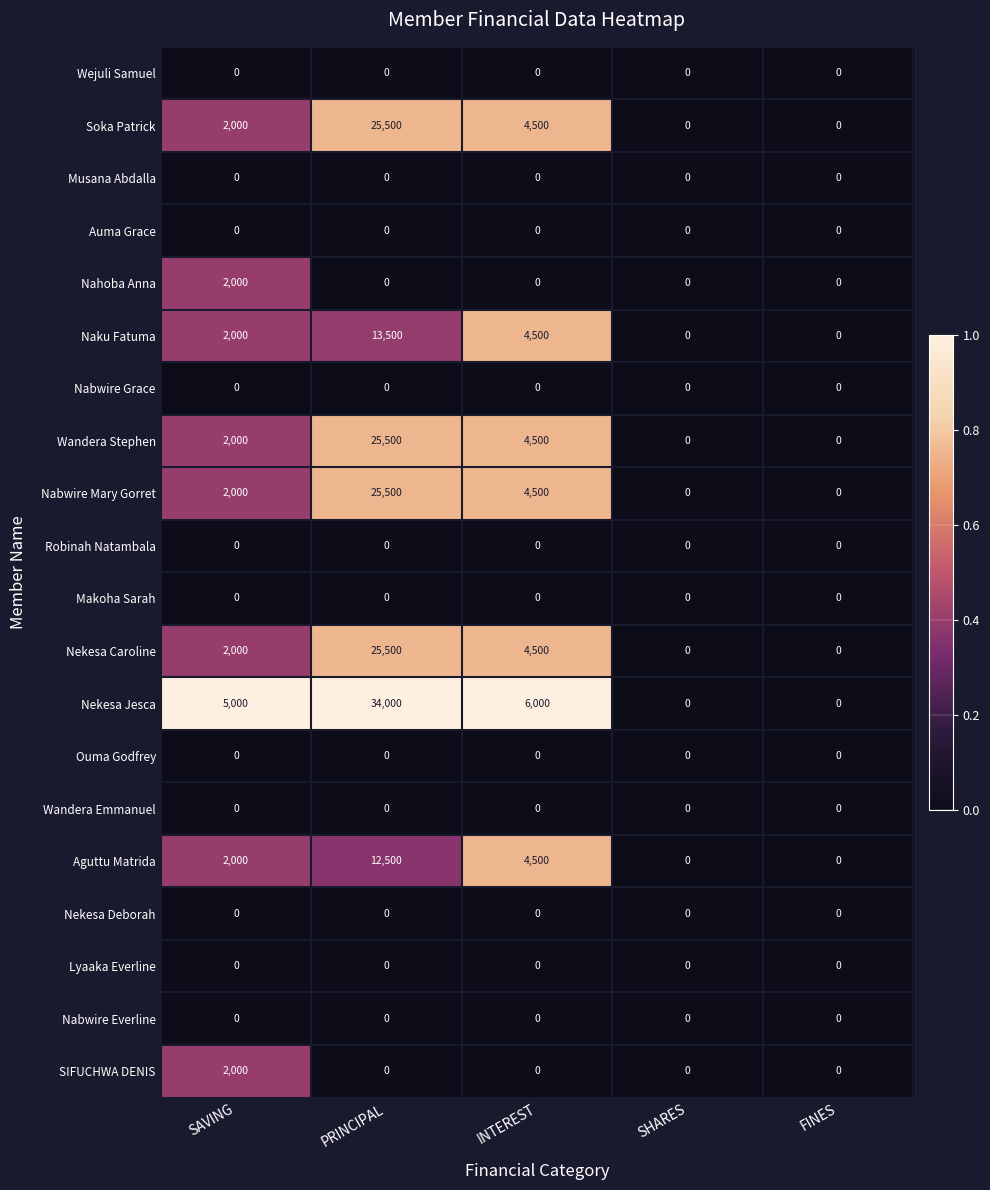

The Nekesa Caroline series shows 2000 at SAVING. True or false?

True